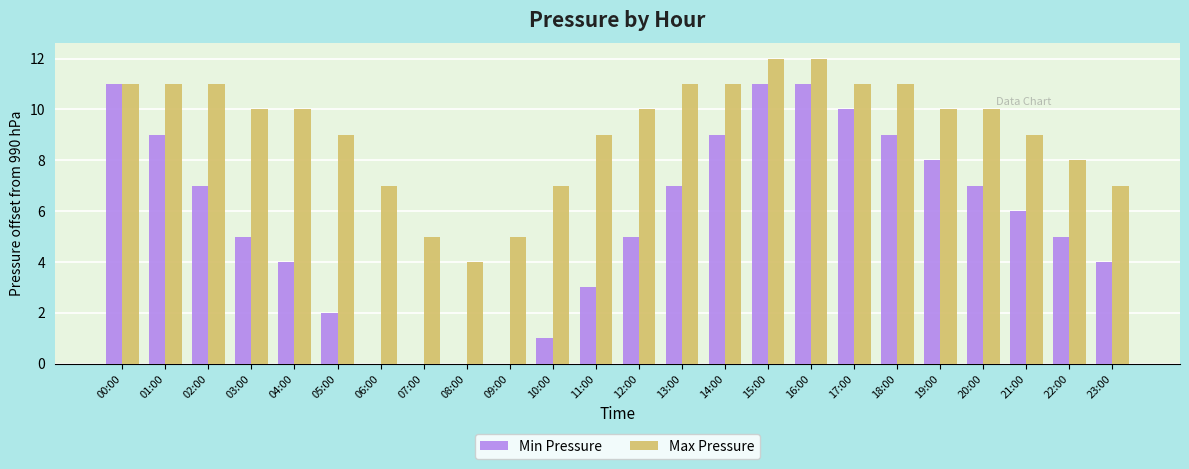

Is the value of Max Pressure at 18:00 greater than the value of Min Pressure at 10:00?

Yes